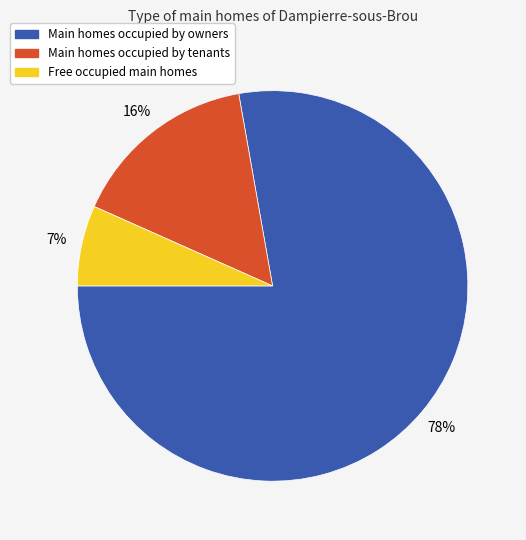

Count the number of slices in the pie.

3